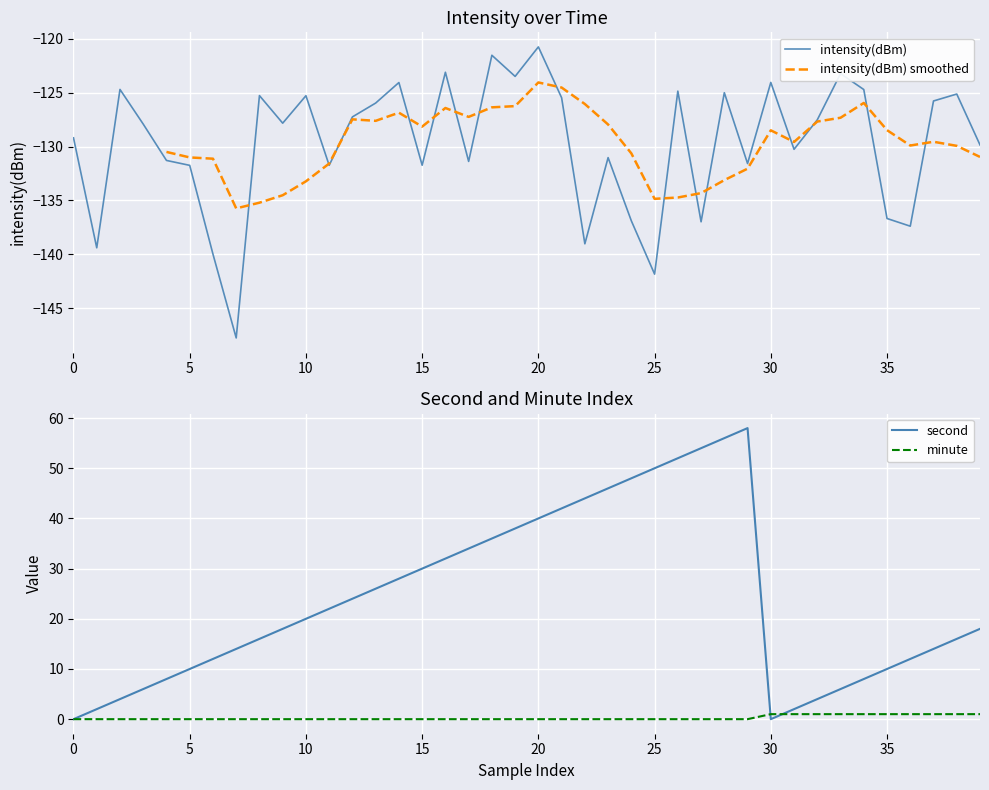

Is it true that second equals 19 at 15?

False